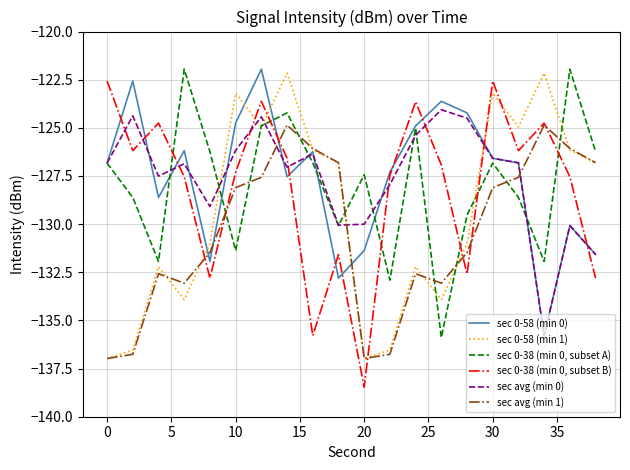

Count the number of data series in this chart.

6